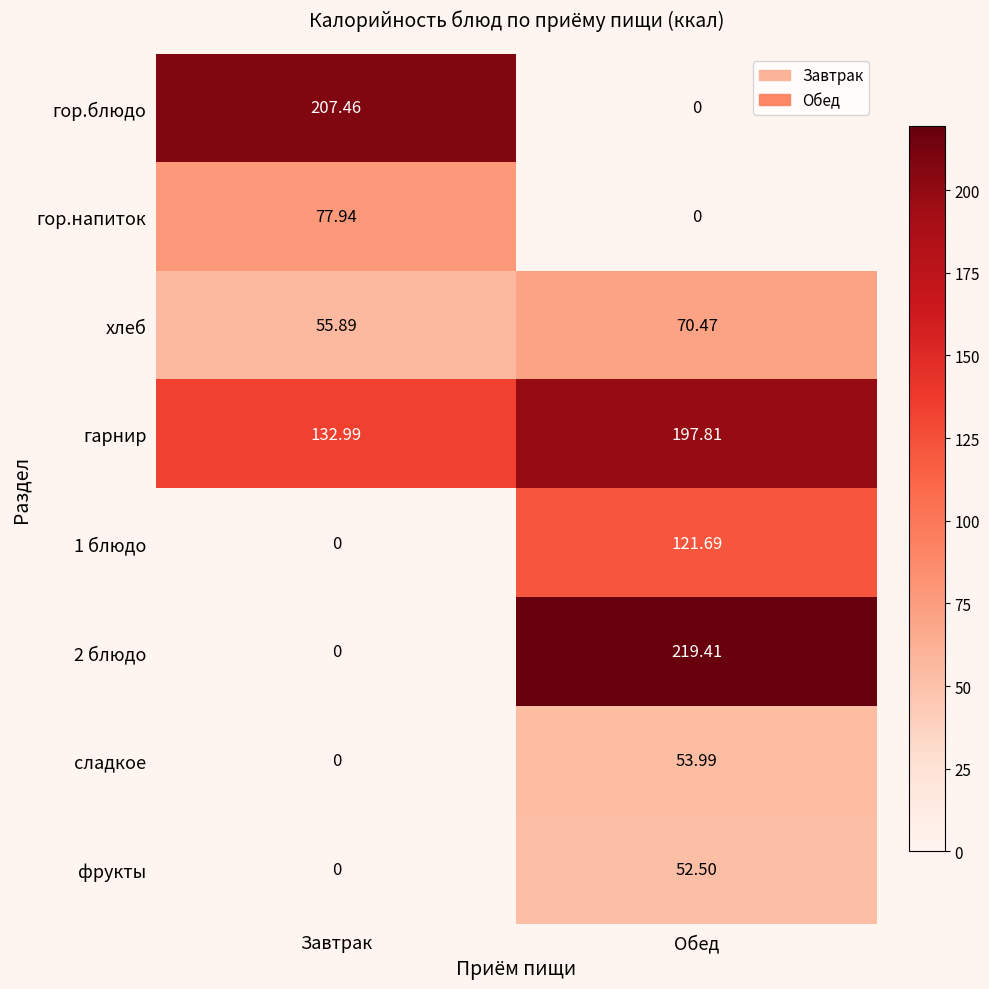

Where does the гор.напиток series first go above 77?

Завтрак